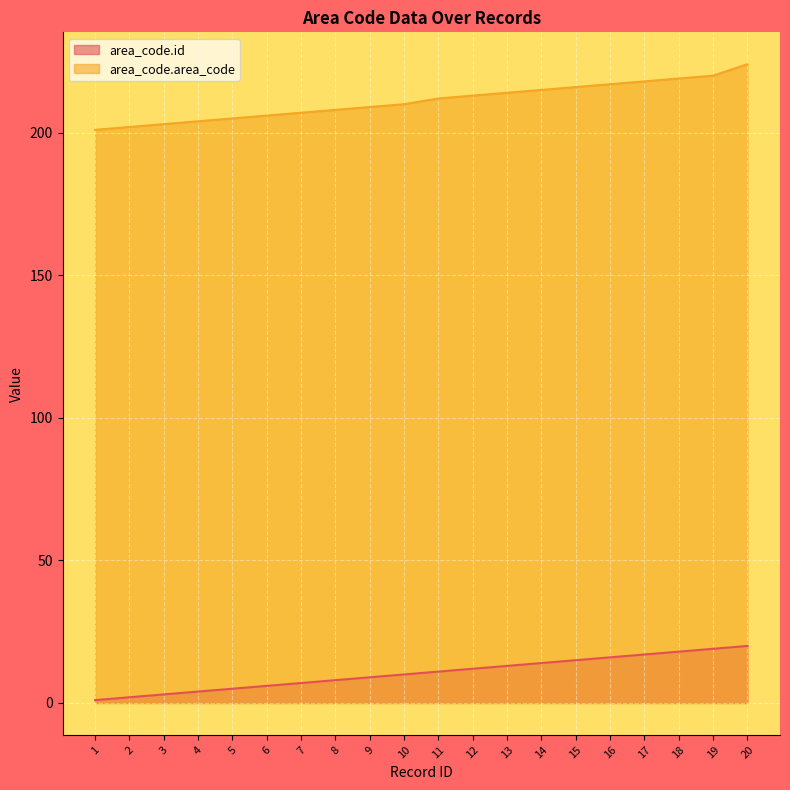

Which category has the highest value in the area_code.id series?

20